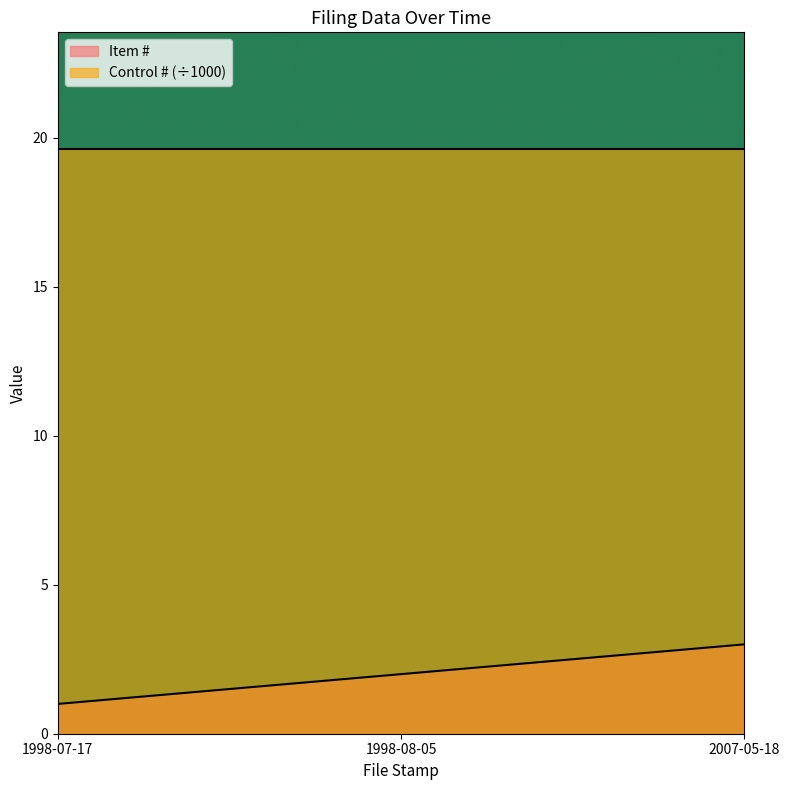

How many lines are shown in the chart?

2